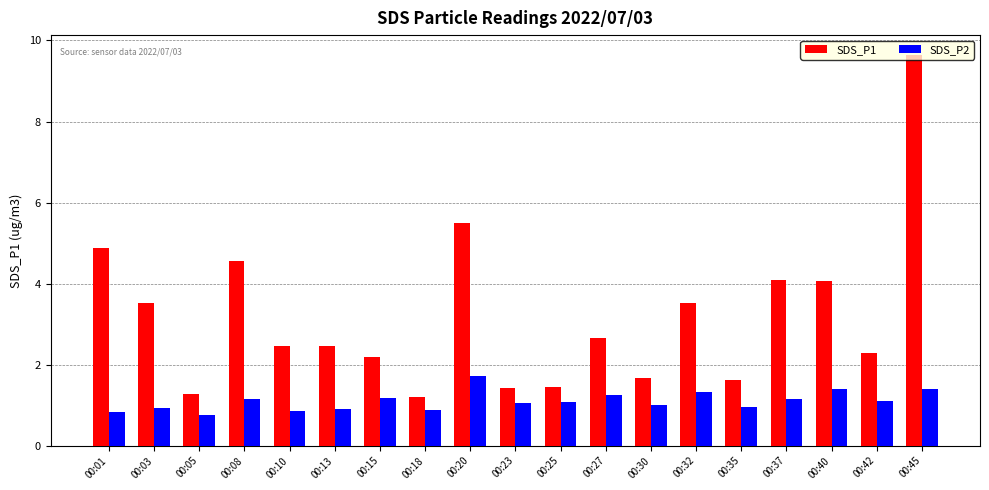

How many distinct data groups are displayed?

2